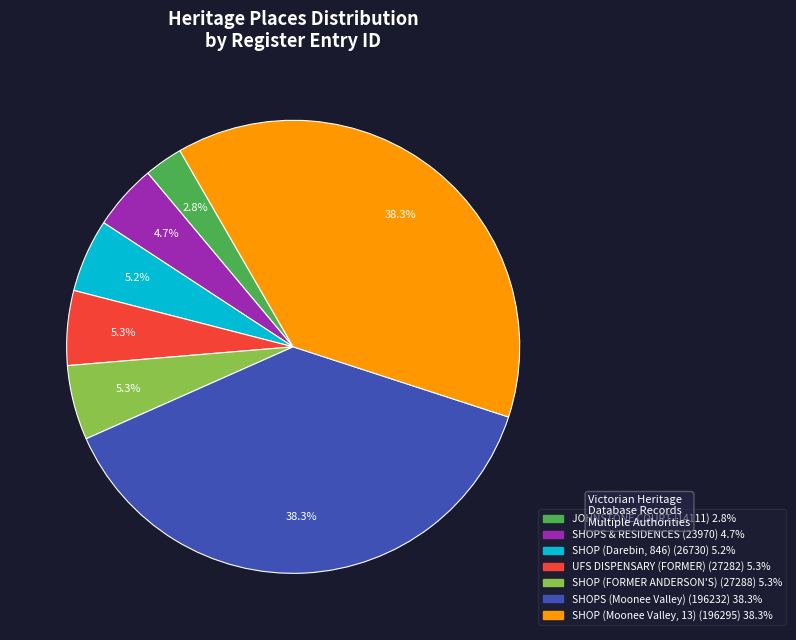

To the nearest percent, what is the average slice percentage?

14%